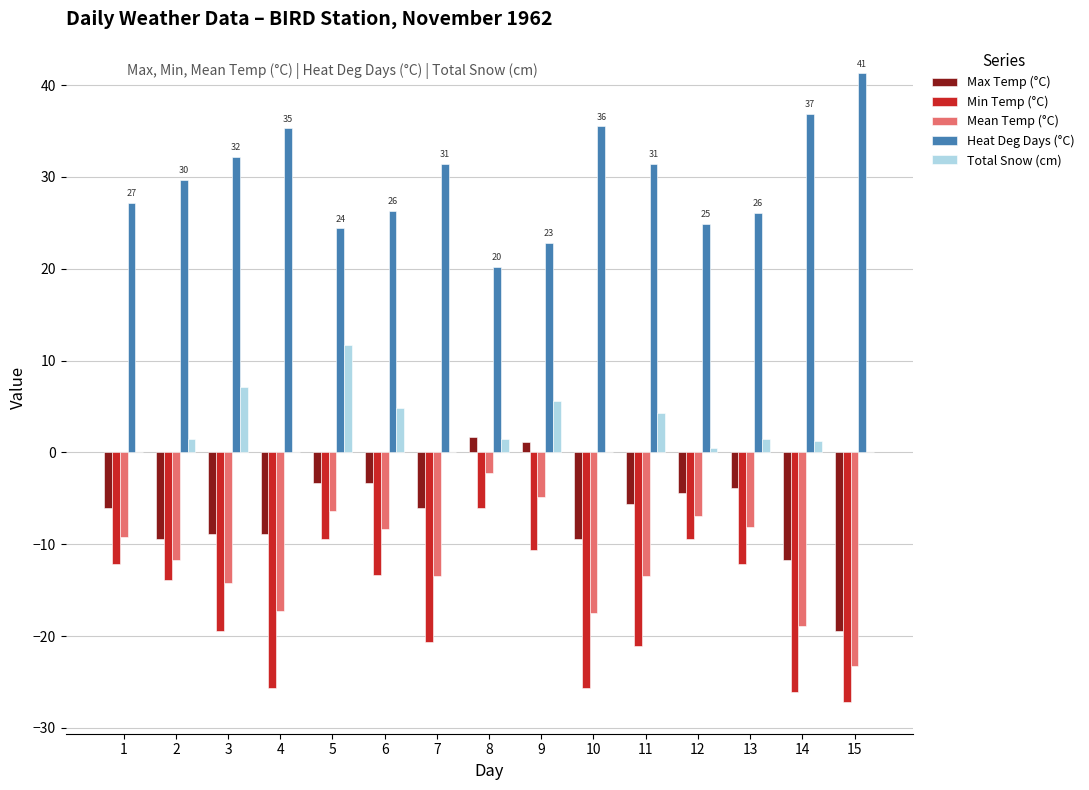

What is the sum of all Max Temp (°C) values?

-97.6